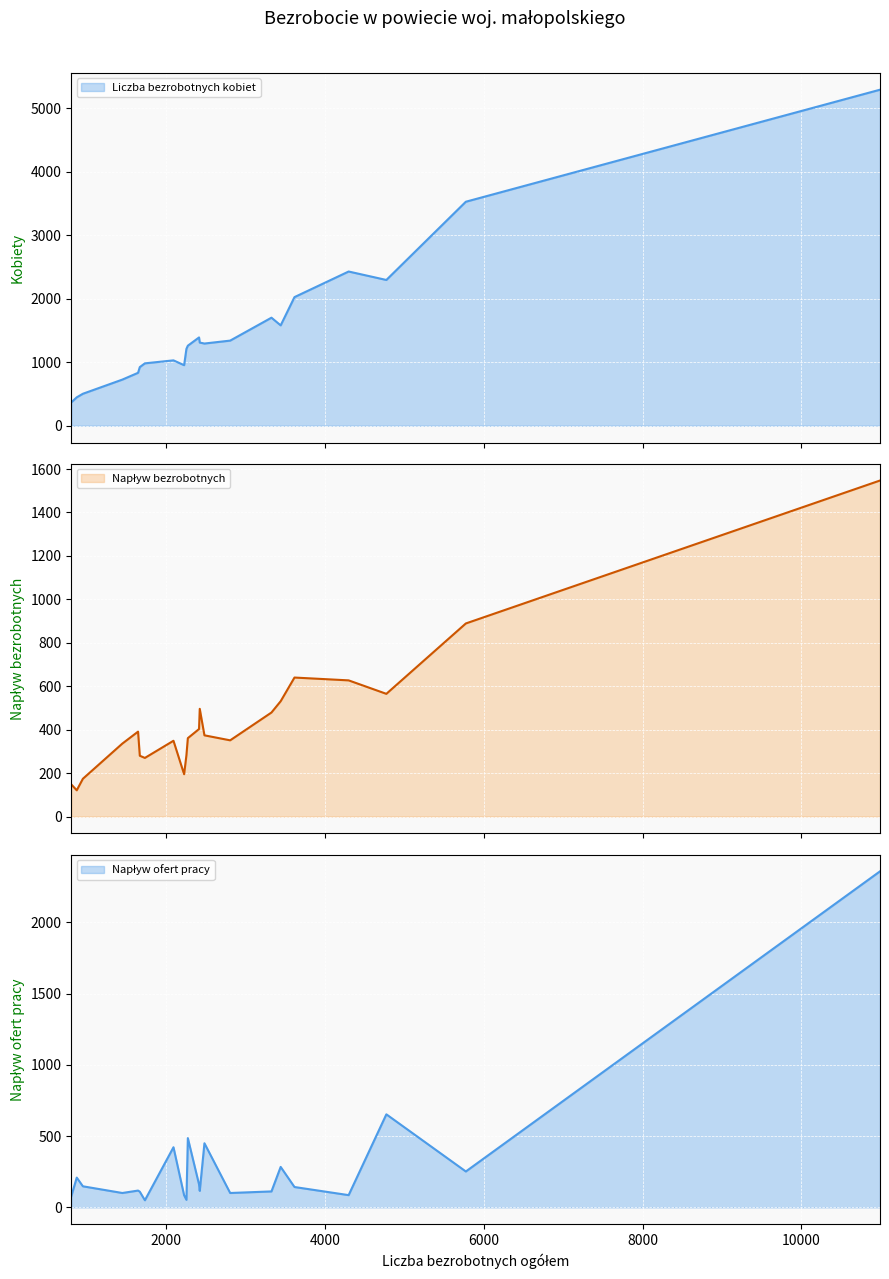

What is the minimum value for Liczba bezrobotnych kobiet?

368